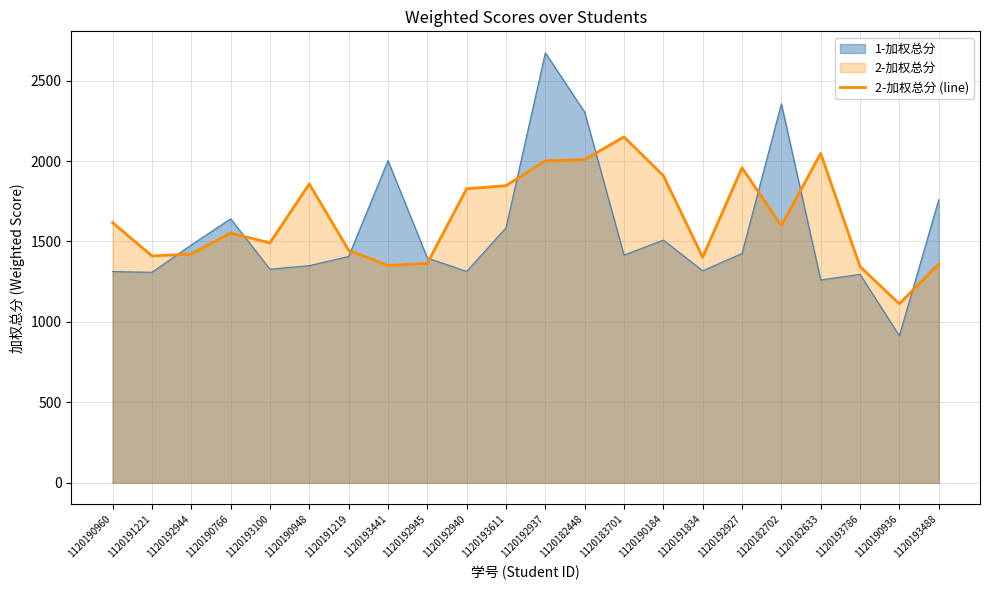

What is the change in value from 1120190766 to 1120191219?

-106.8